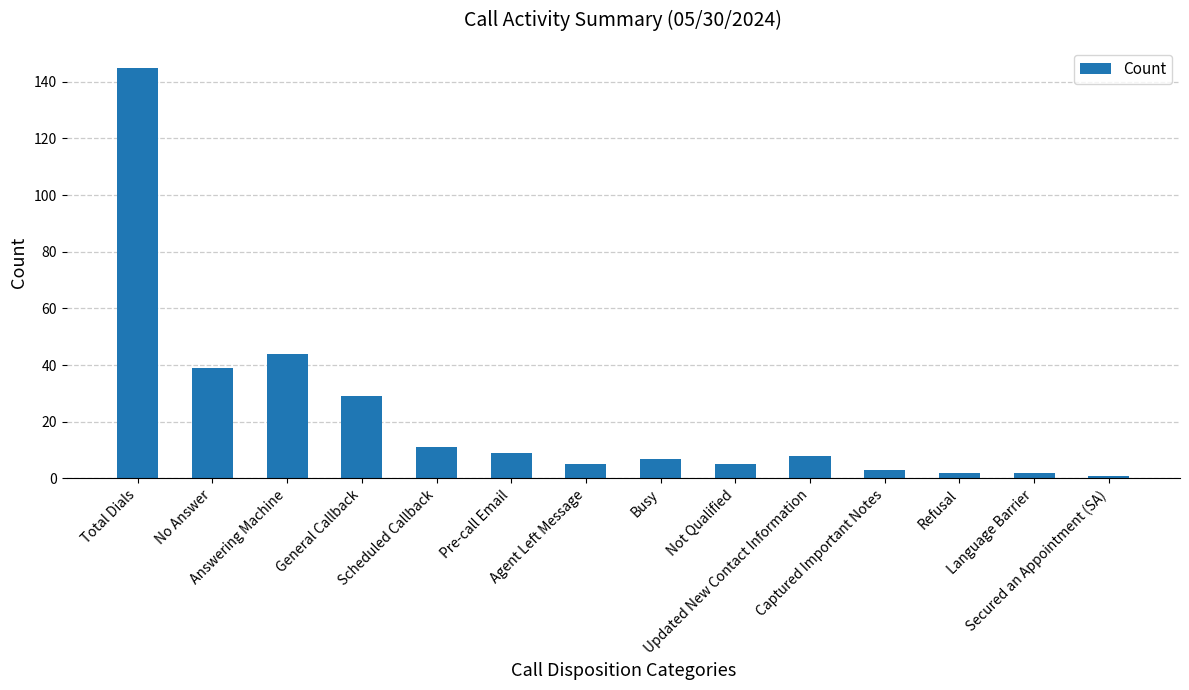

What is the average value?

22